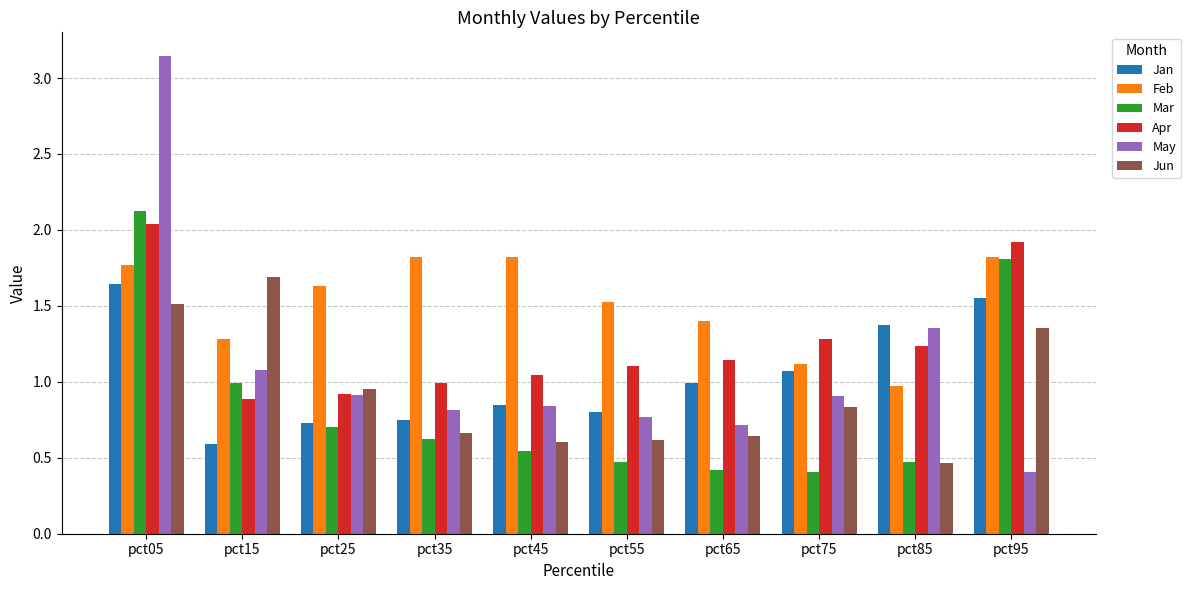

What is the approximate value of Feb at pct45?

1.8